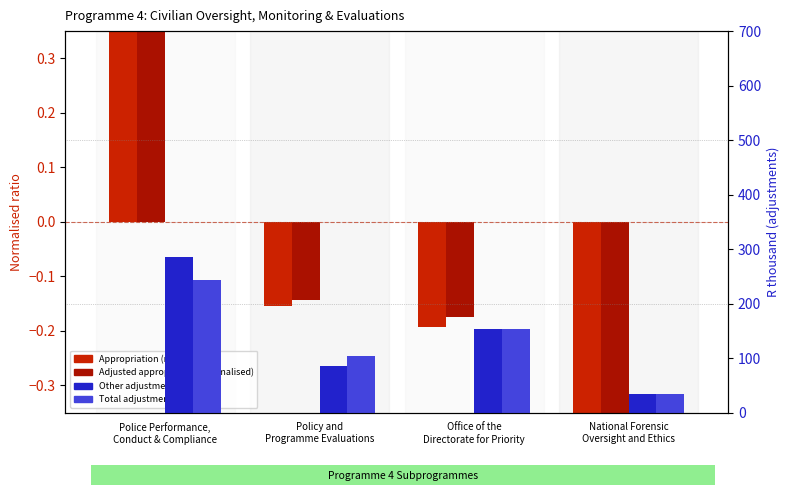

Is the value of Adjusted appropriation (normalised) at Policy and
Programme Evaluations greater than the value of Appropriation (normalised) at Office of the
Directorate for Priority?

Yes